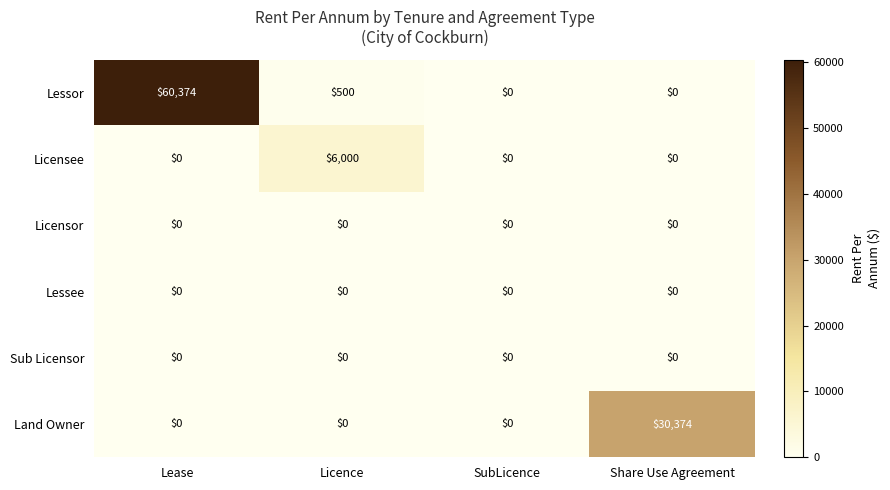

How many distinct data groups are displayed?

6